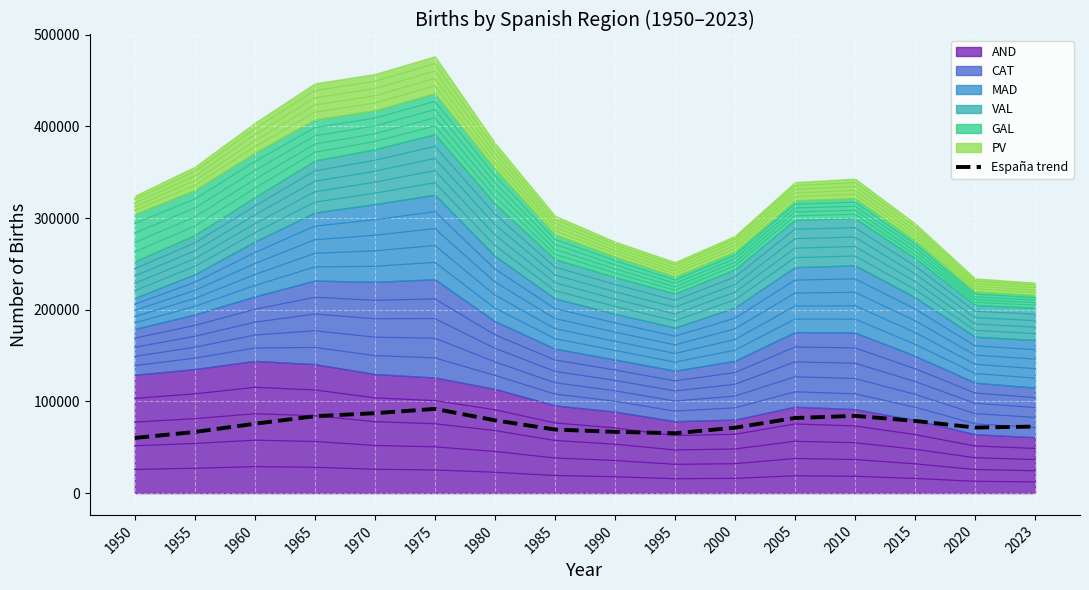

What is the maximum value shown in the chart?

91833.3